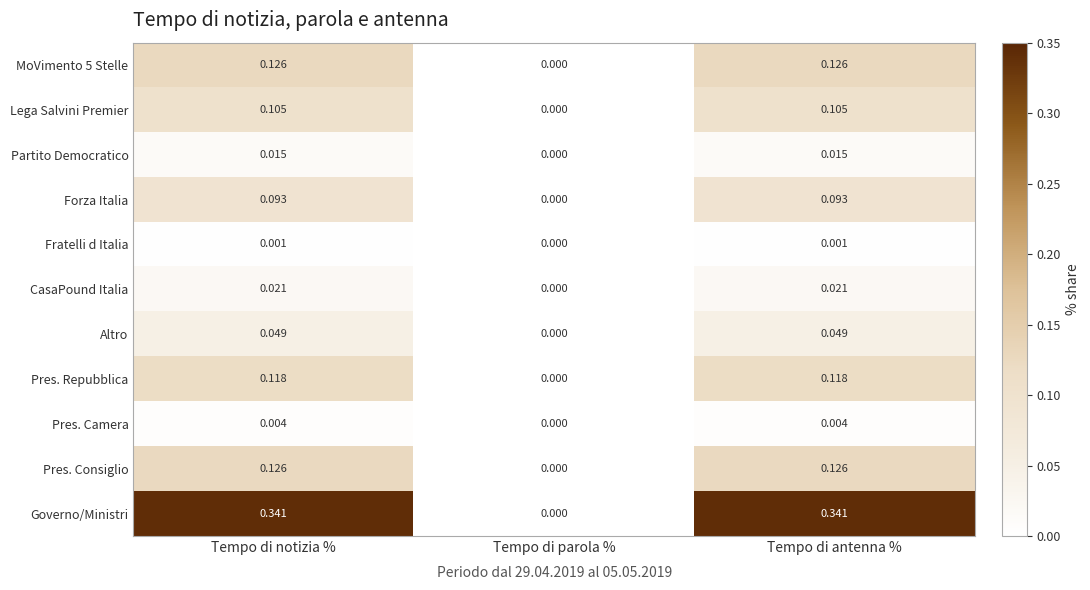

Which series has the largest total across all categories?

Governo/Ministri